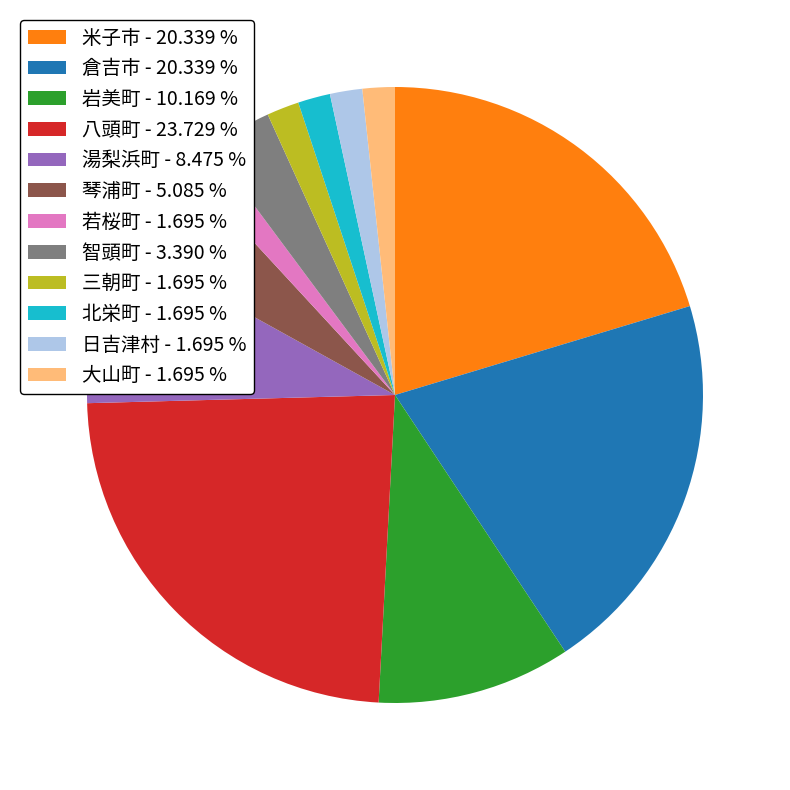

Is 岩美町 the majority of the pie?

No